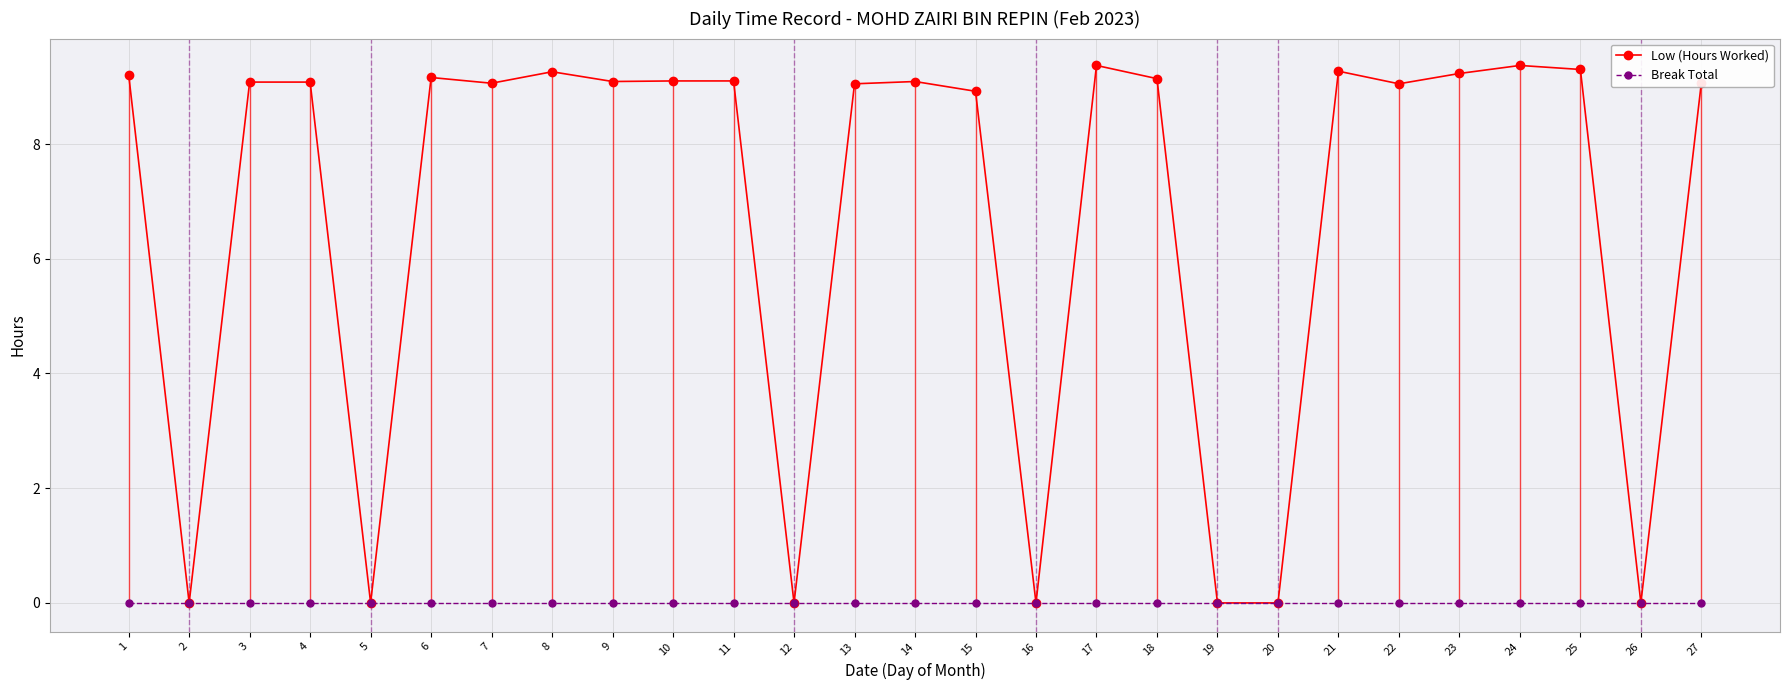

At which category is the sum across all series the highest?

17